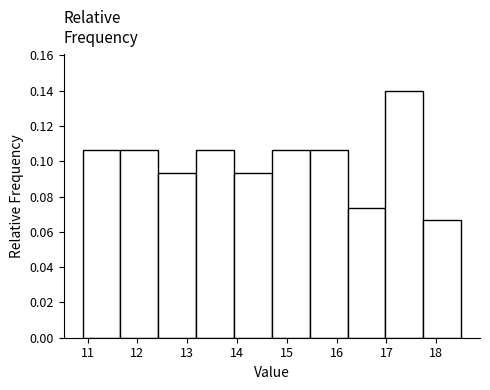

Over which range of the x-axis is the bar tallest?

16.98 to 17.74